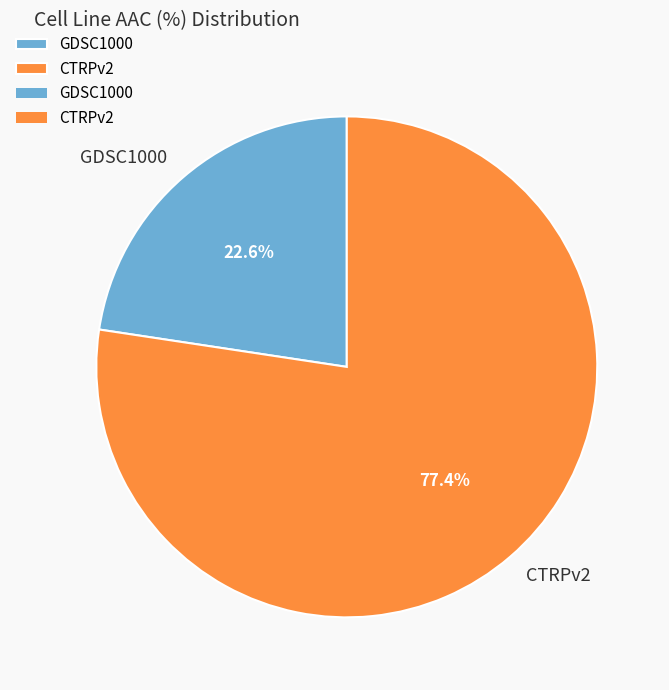

How much of the chart is everything except CTRPv2?

22.6%